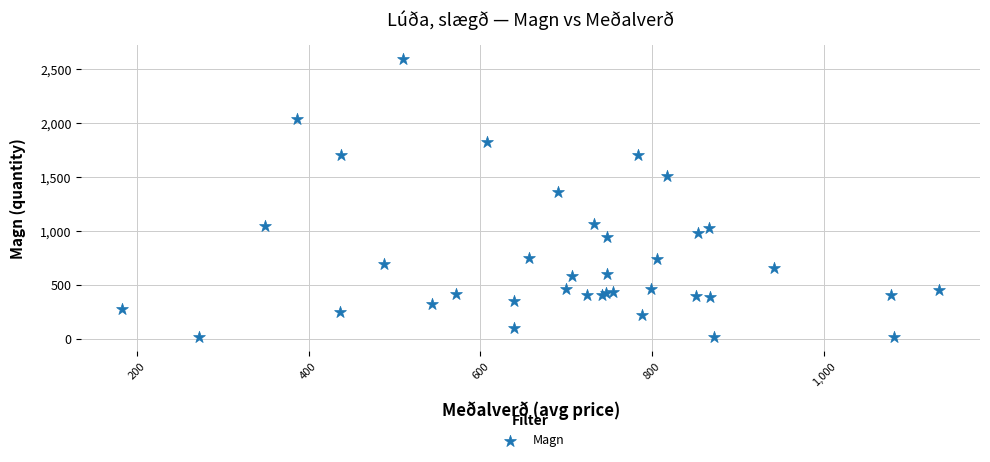

What Y value in the scatter plot is closest to 1306?

1364